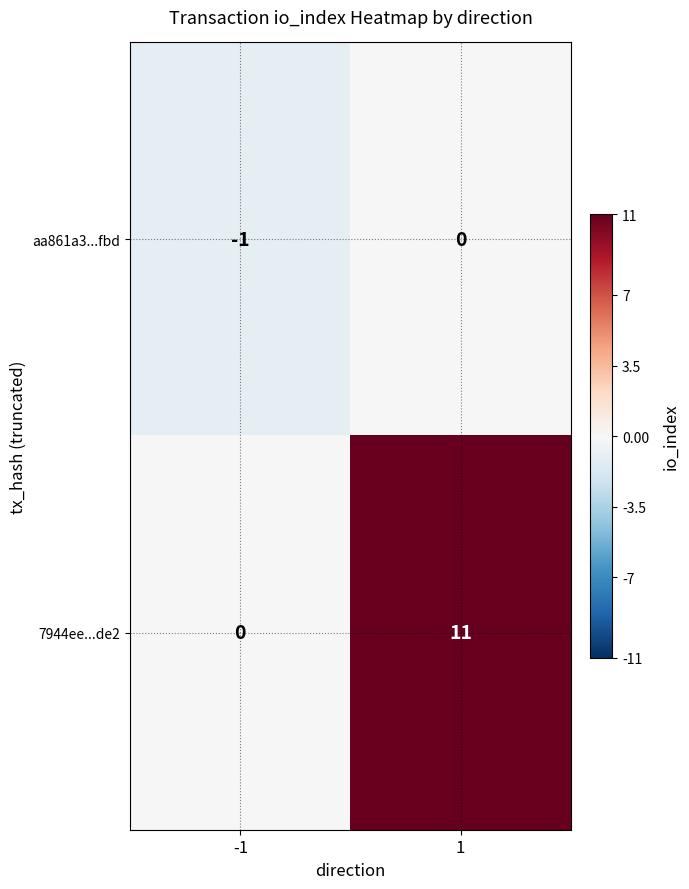

What is the difference between the maximum and minimum values in the 7944ee...de2 series?

11